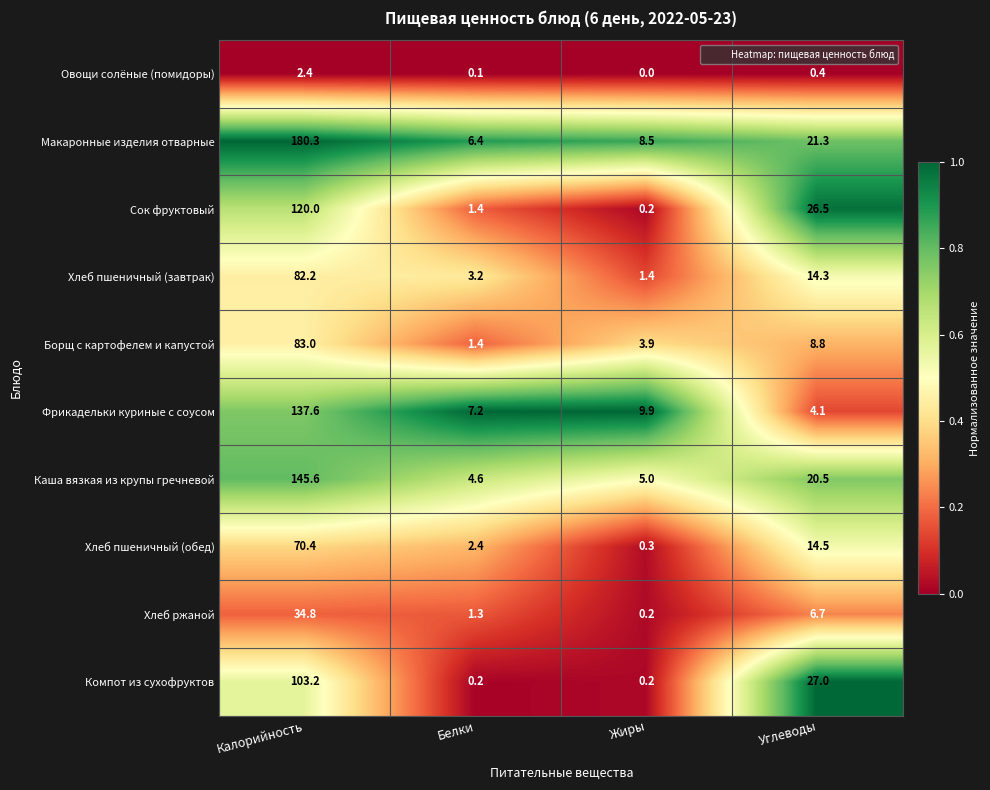

What is the sum of all Компот из сухофруктов values?

130.6